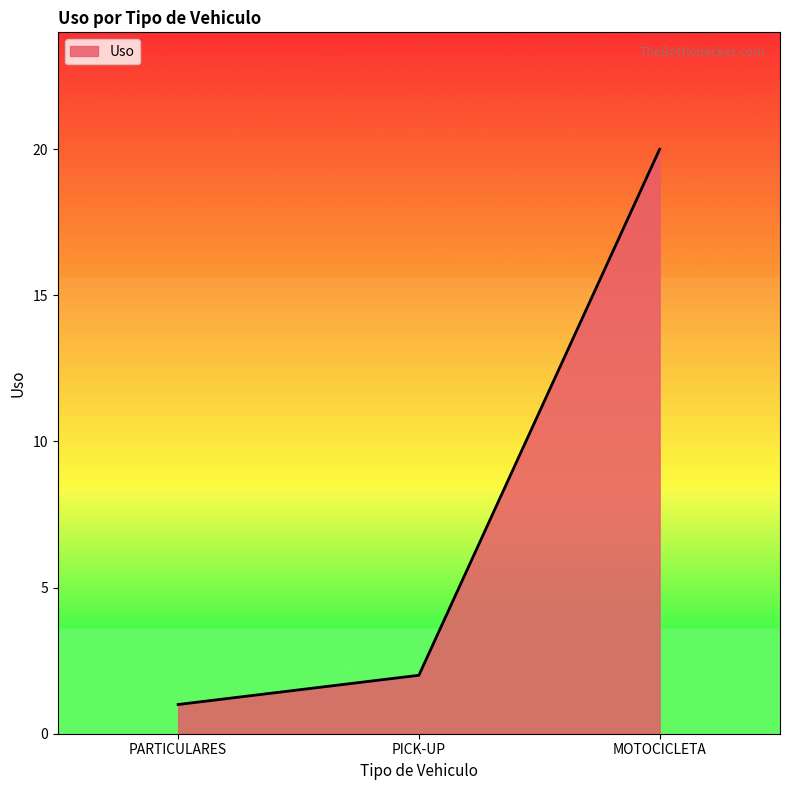

The value at MOTOCICLETA is 20. True or false?

True